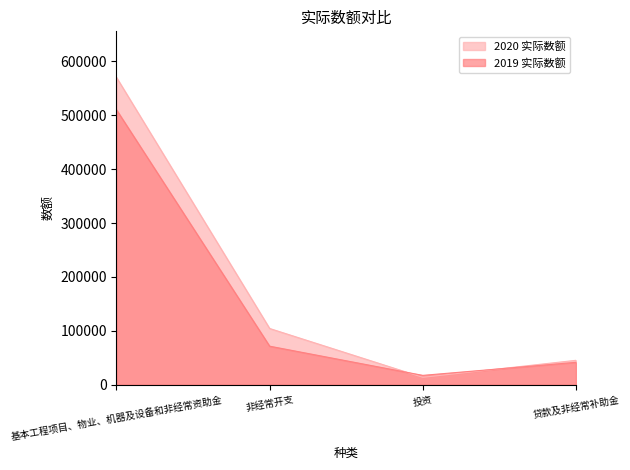

What is the smallest value displayed?

13510